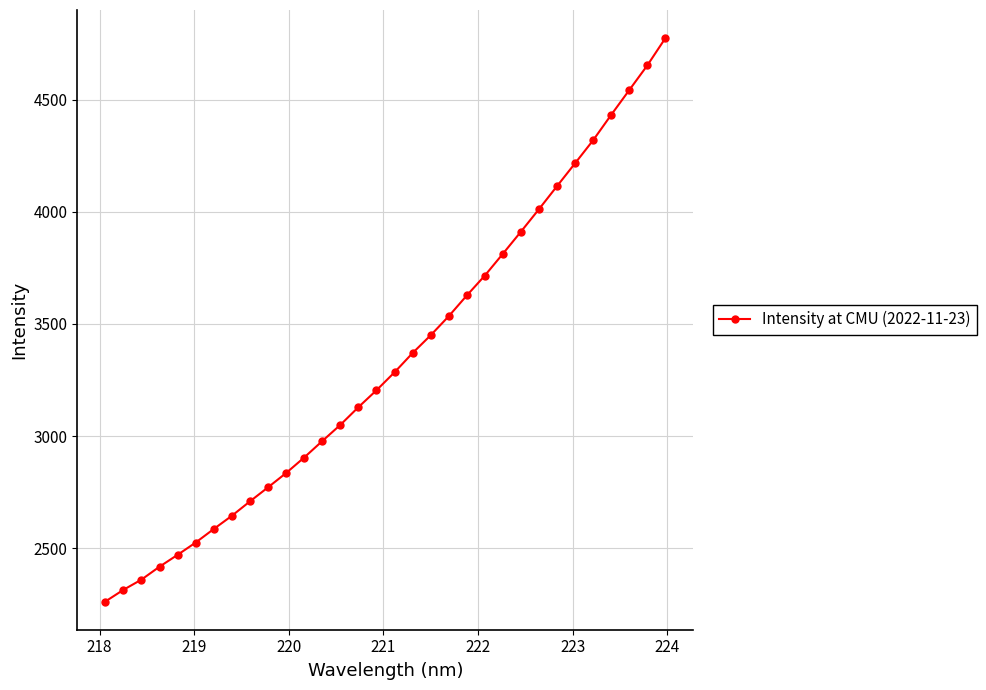

How many data points are above 3284?

16